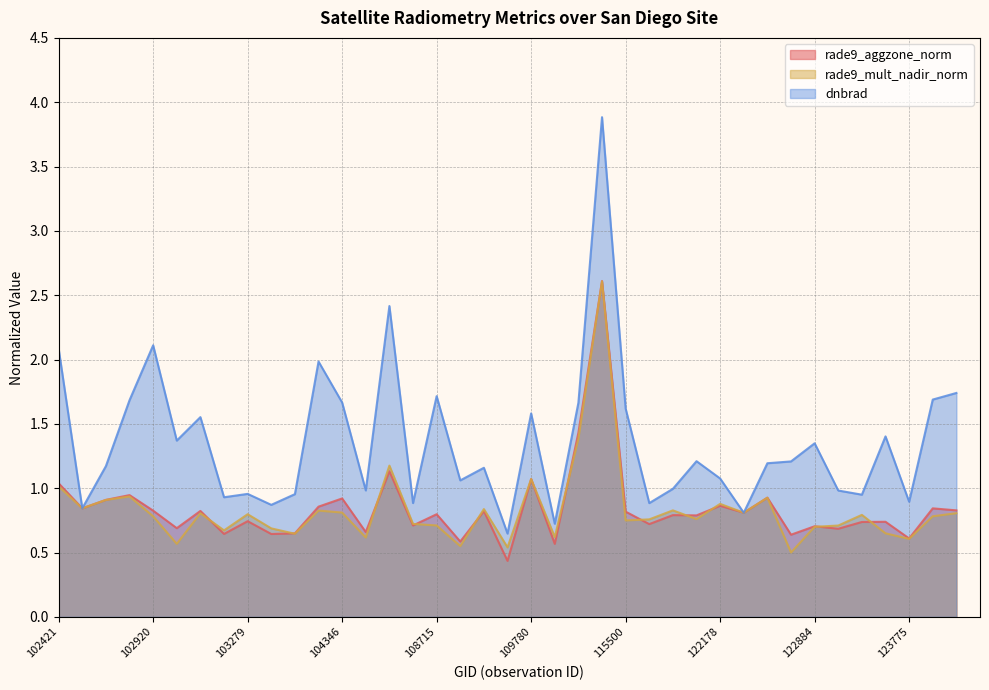

At which category does dnbrad reach its first local peak?

102920